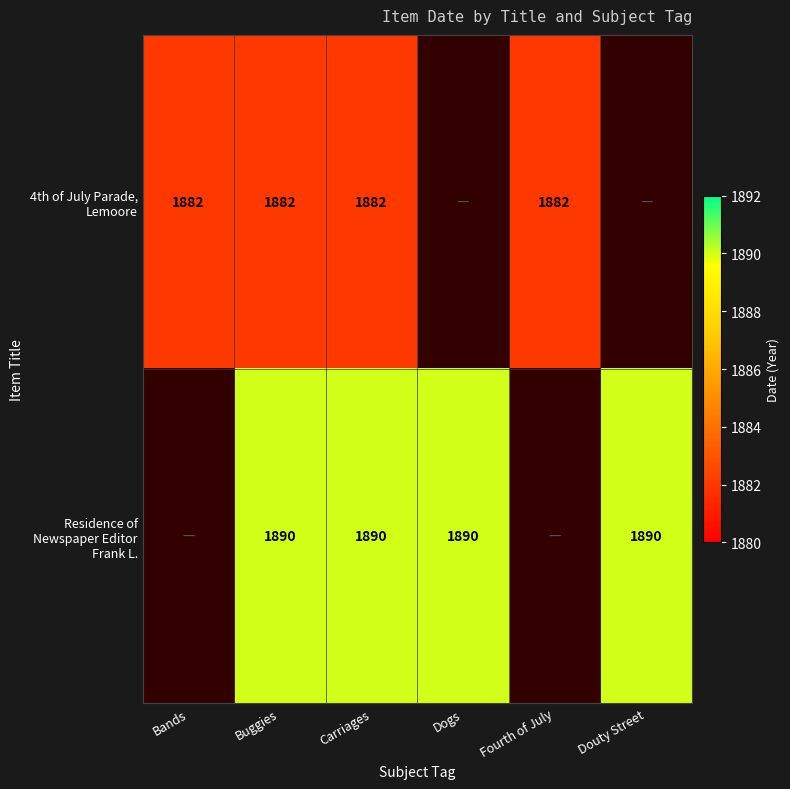

What is the difference between the highest and lowest values at Buggies?

8